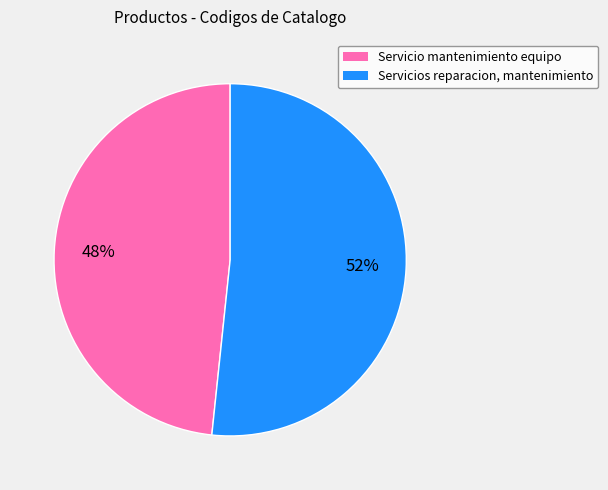

To the nearest percent, what is the combined percentage of Servicio mantenimiento equipo and Servicios reparacion, mantenimiento?

100%